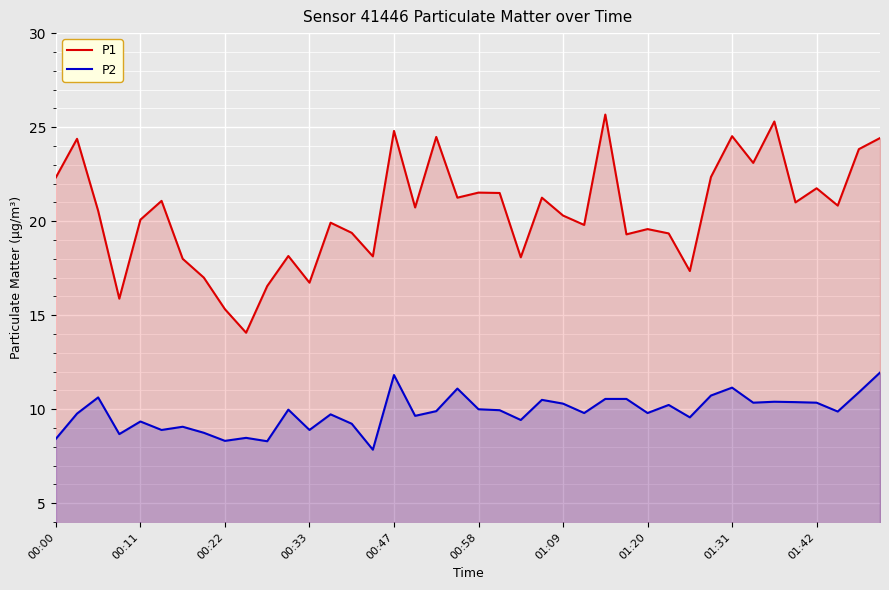

What is the sum of all P2 values?

393.6